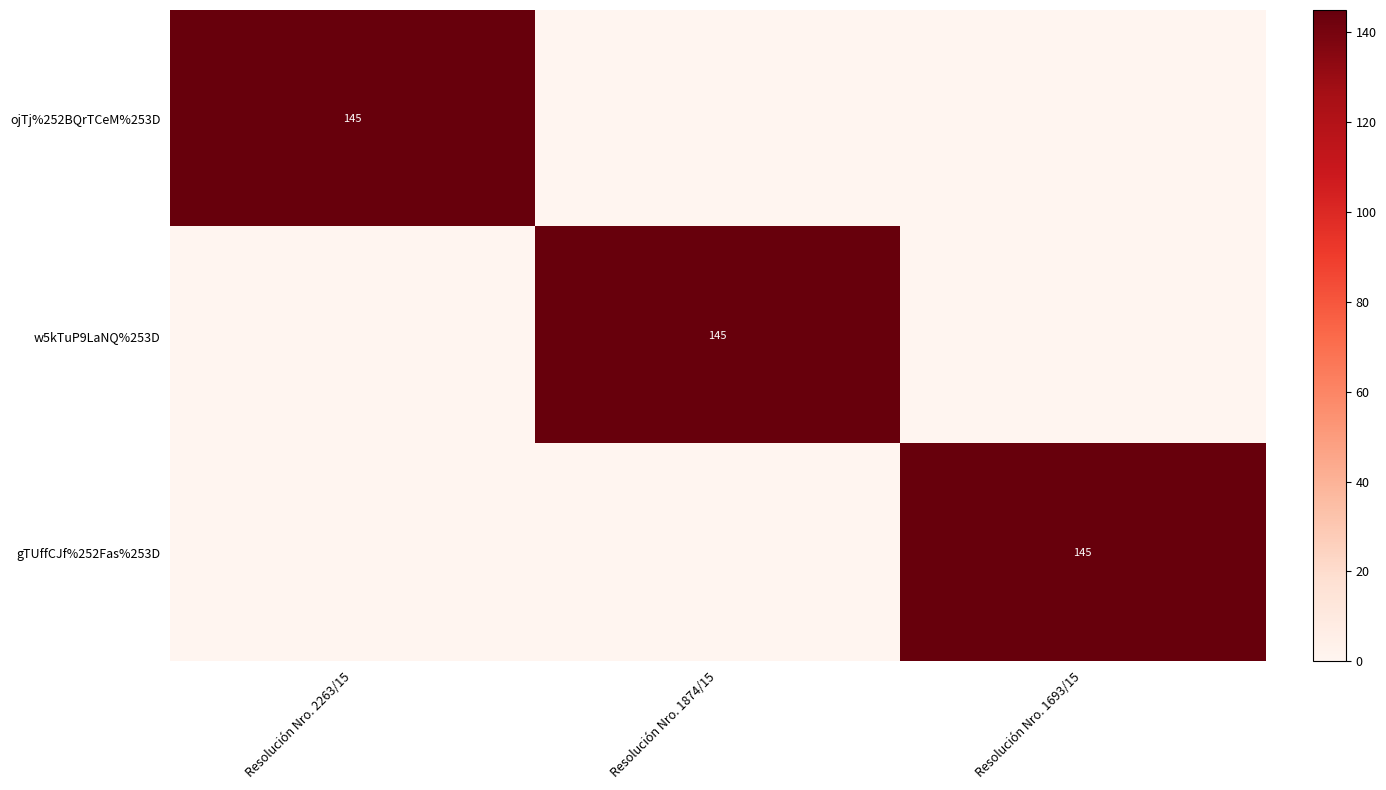

Is it true that w5kTuP9LaNQ%253D equals 145 at Resolución Nro. 1874/15?

True